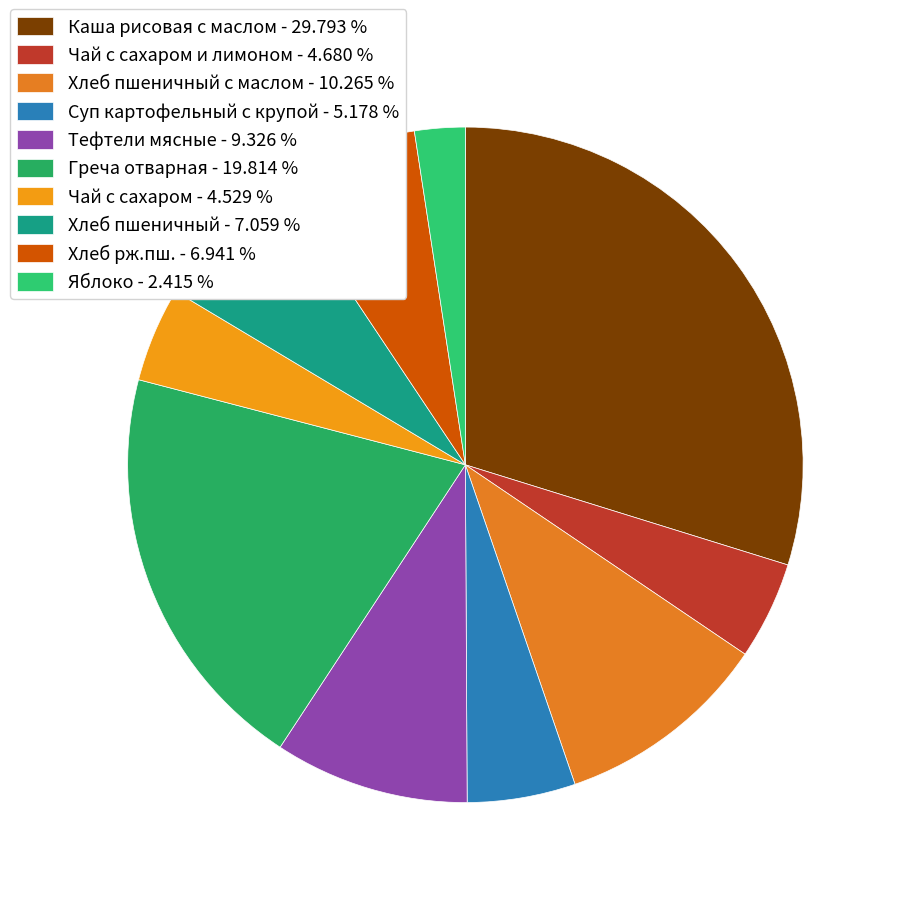

Count the number of slices in the pie.

10